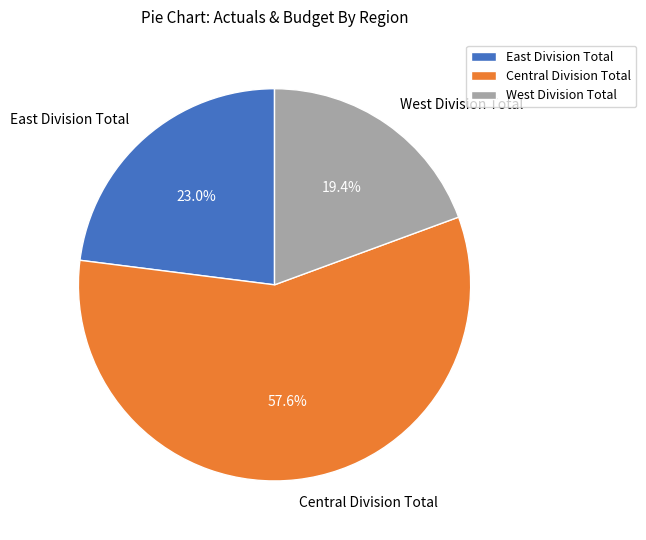

Which has a higher value, Central Division Total or West Division Total?

Central Division Total